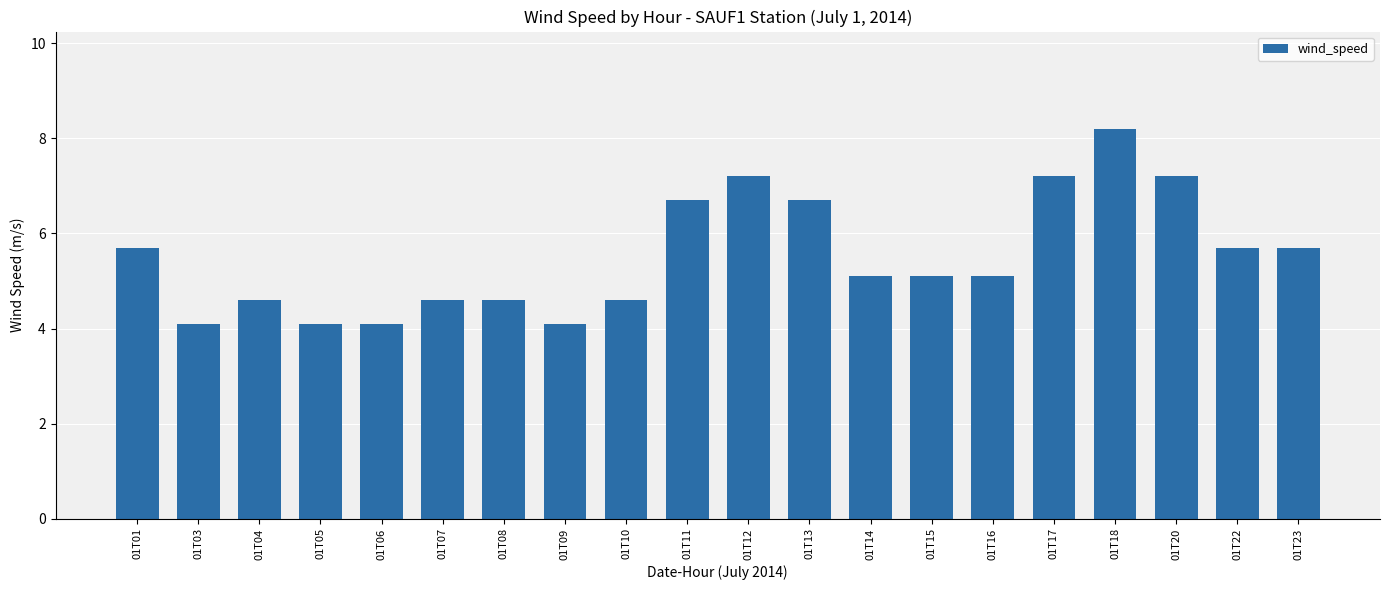

What is the ratio of the value at 01T12 to the value at 01T23?

1.3